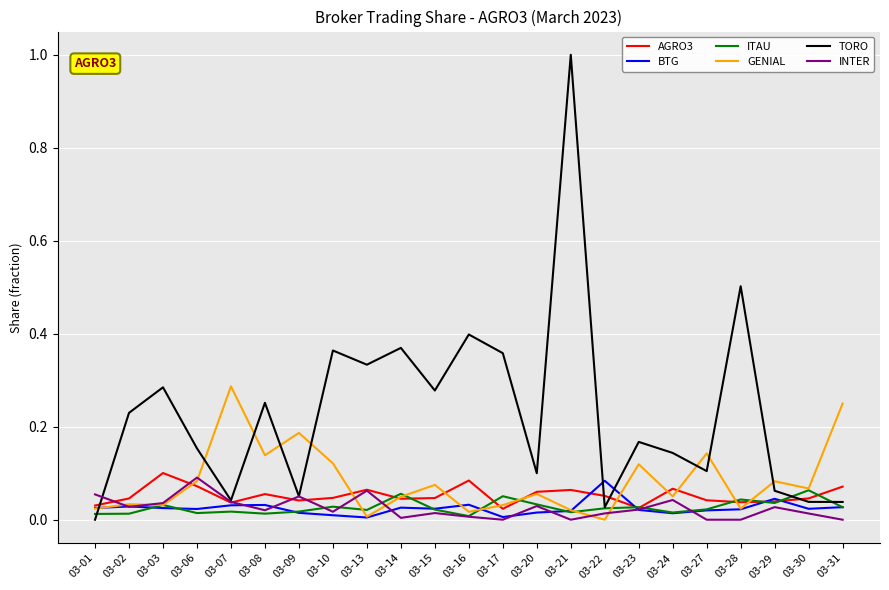

Which series changed the most between 03-03 and 03-22?

TORO